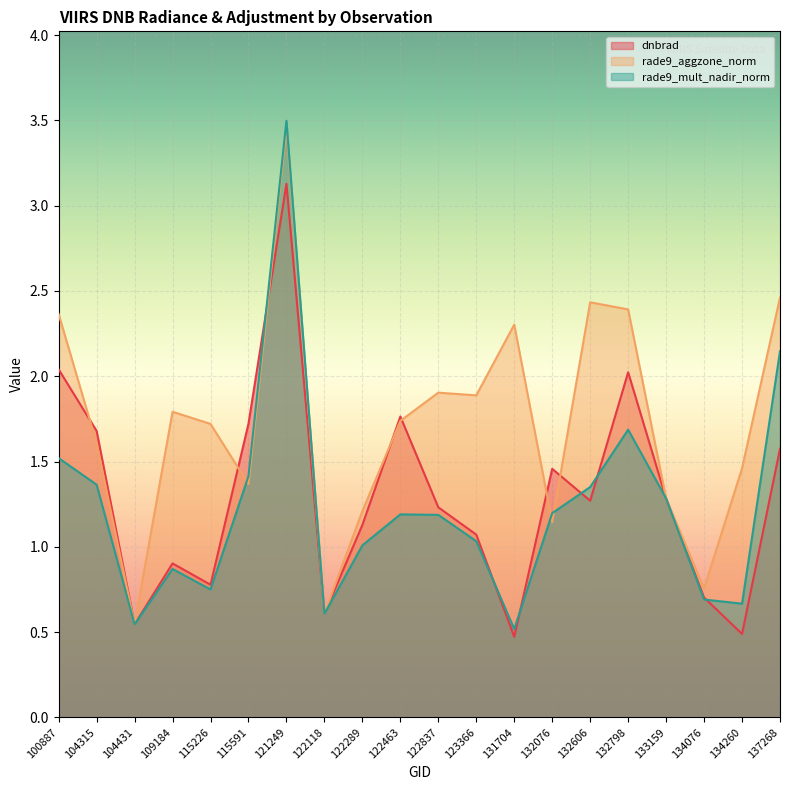

List the labels in order of rade9_mult_nadir_norm value, largest first.

121249, 137268, 132798, 100887, 115591, 104315, 132606, 133159, 132076, 122463, 122837, 123366, 122289, 109184, 115226, 134076, 134260, 122118, 104431, 131704